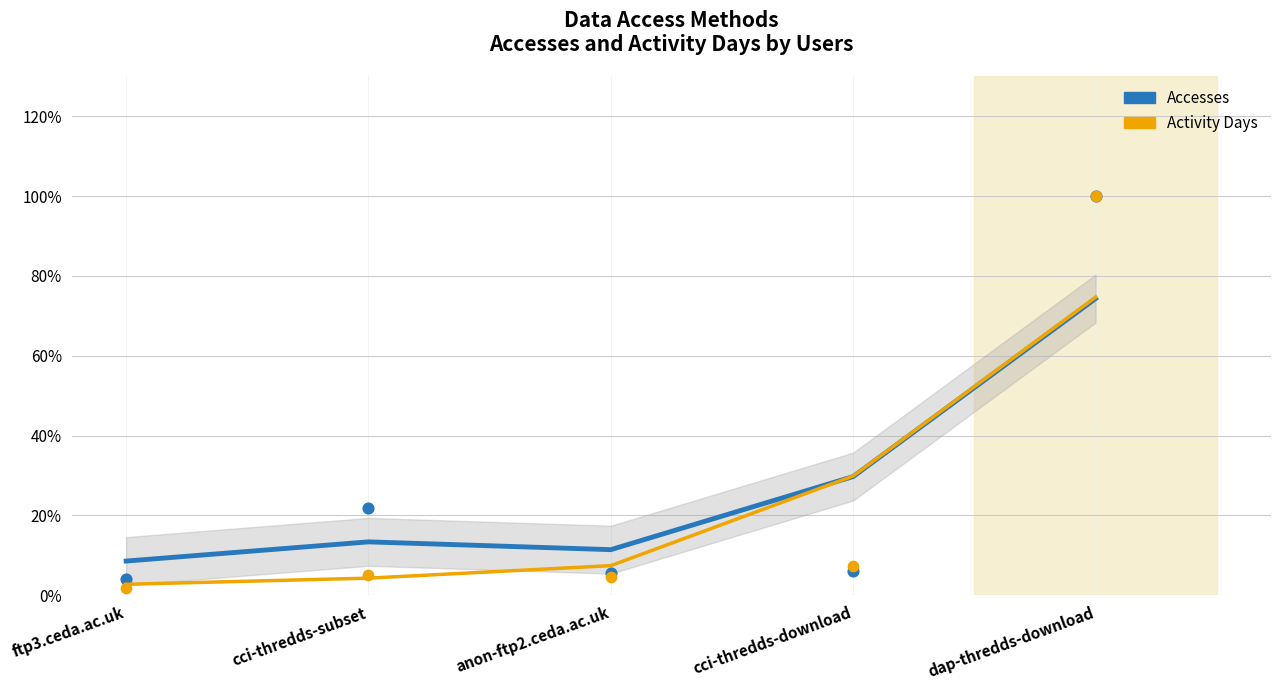

What are all the series names shown in the legend?

Accesses, Activity Days